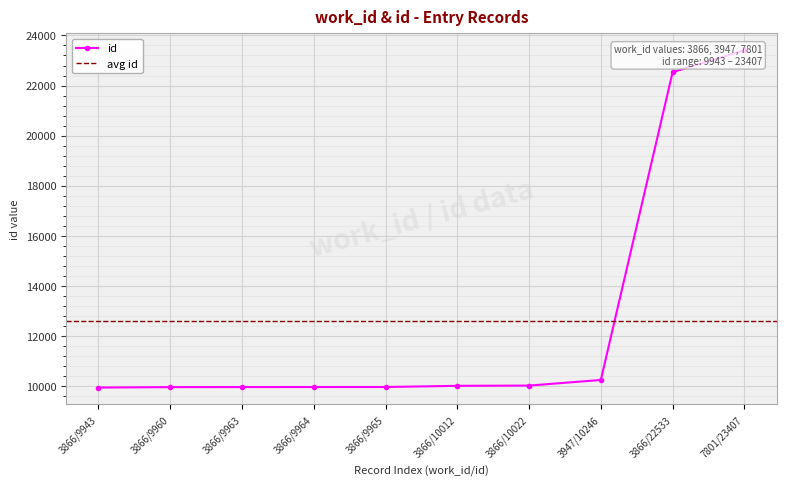

List the labels in order of value, largest first.

7801/23407, 3866/22533, 3947/10246, 3866/10022, 3866/10012, 3866/9965, 3866/9964, 3866/9963, 3866/9960, 3866/9943